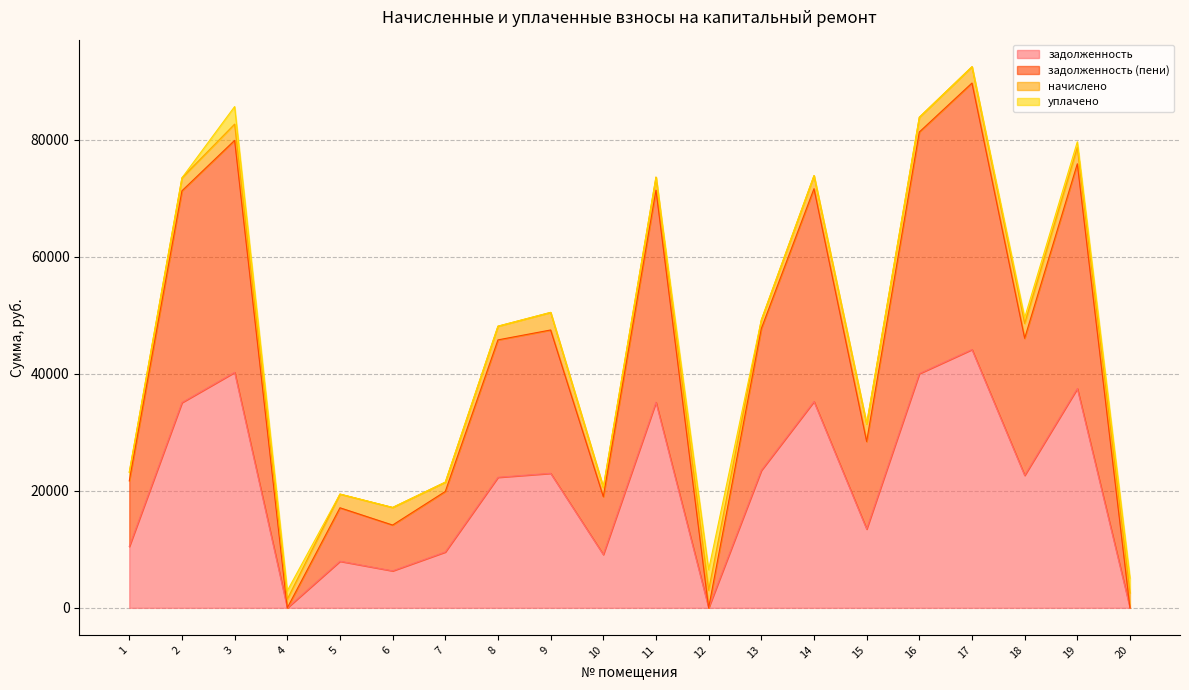

The задолженность series shows 35101.9 at 2. True or false?

True